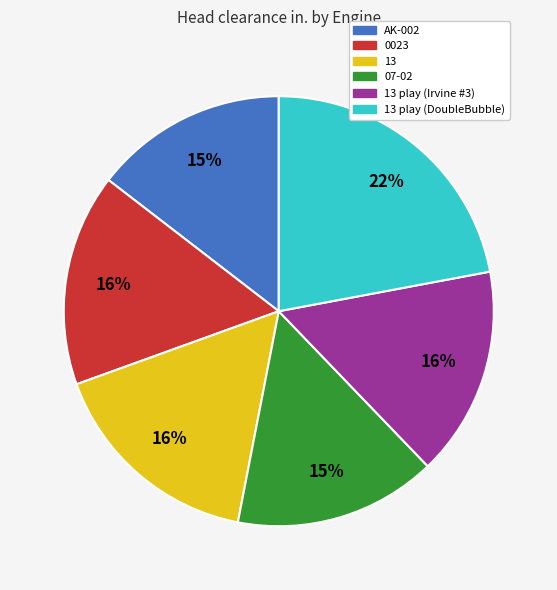

Does any single category account for the majority?

No